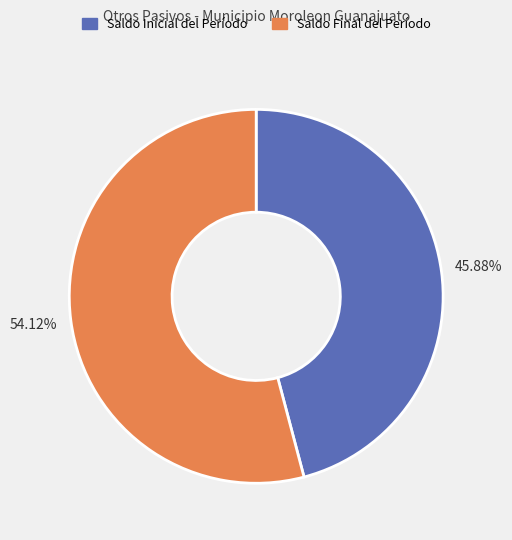

Combined, what portion of the pie is Saldo Inicial del Período and Saldo Final del Período?

100.0%